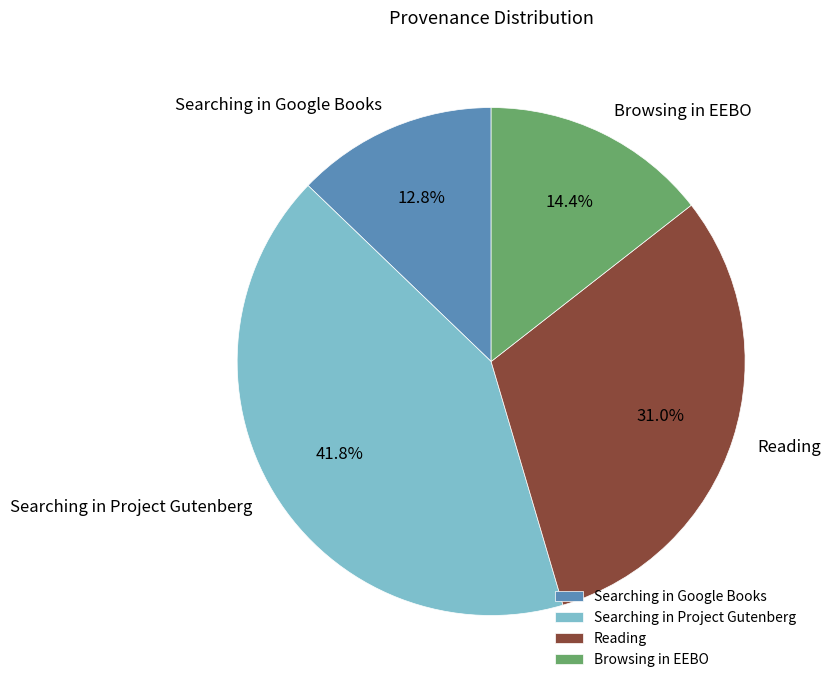

Is there any slice that represents more than half of the pie?

No